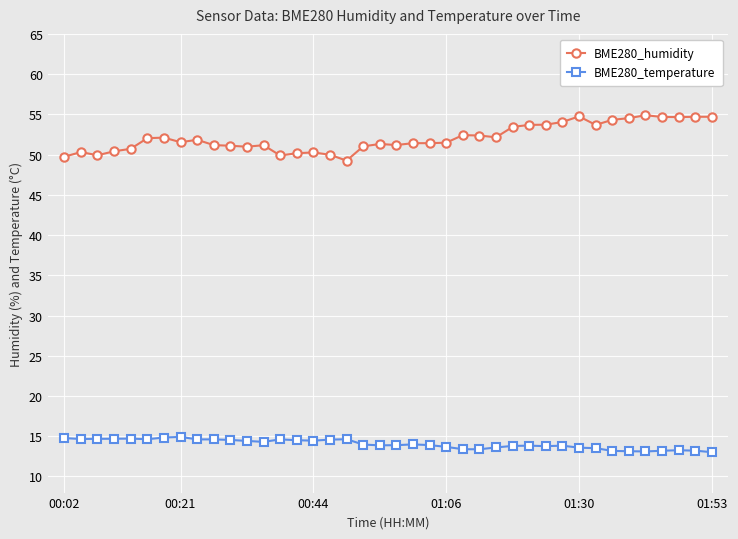

What is the minimum value shown in the chart?

13.0